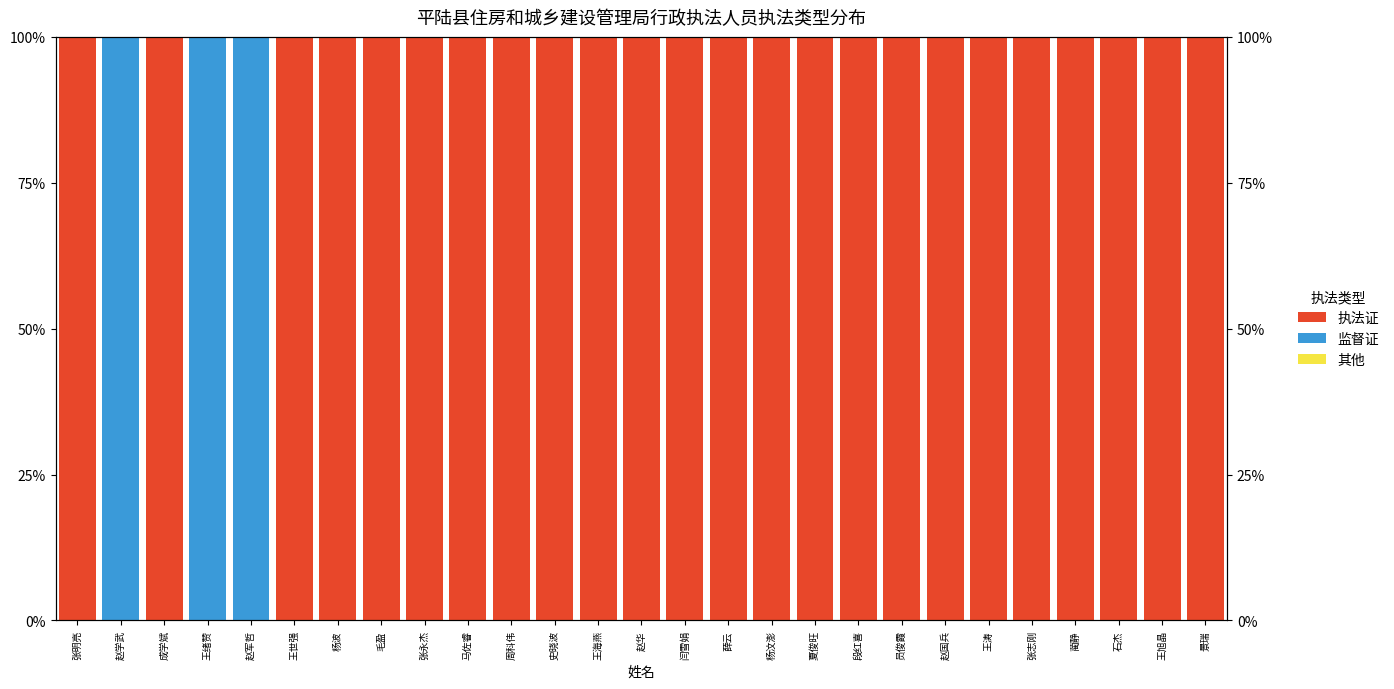

What is the sum of all 执法证 values?

2400